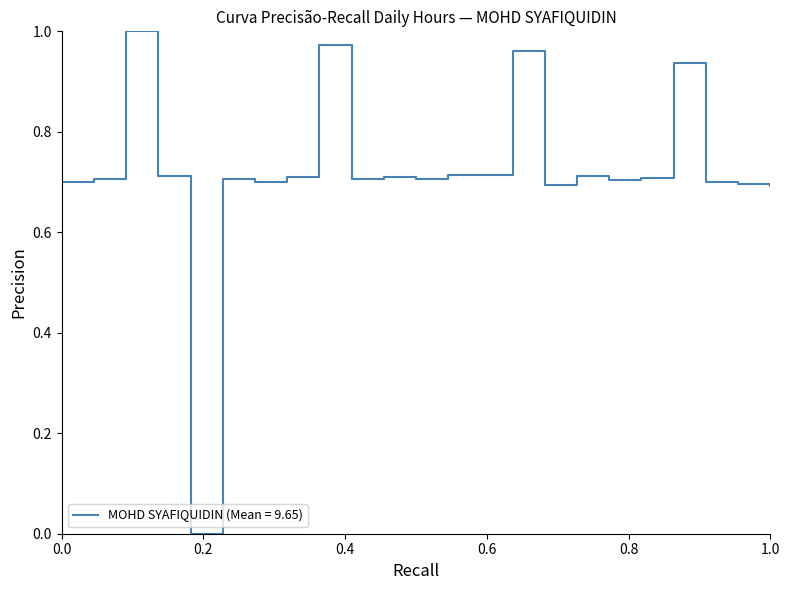

How many lines are shown in the chart?

1